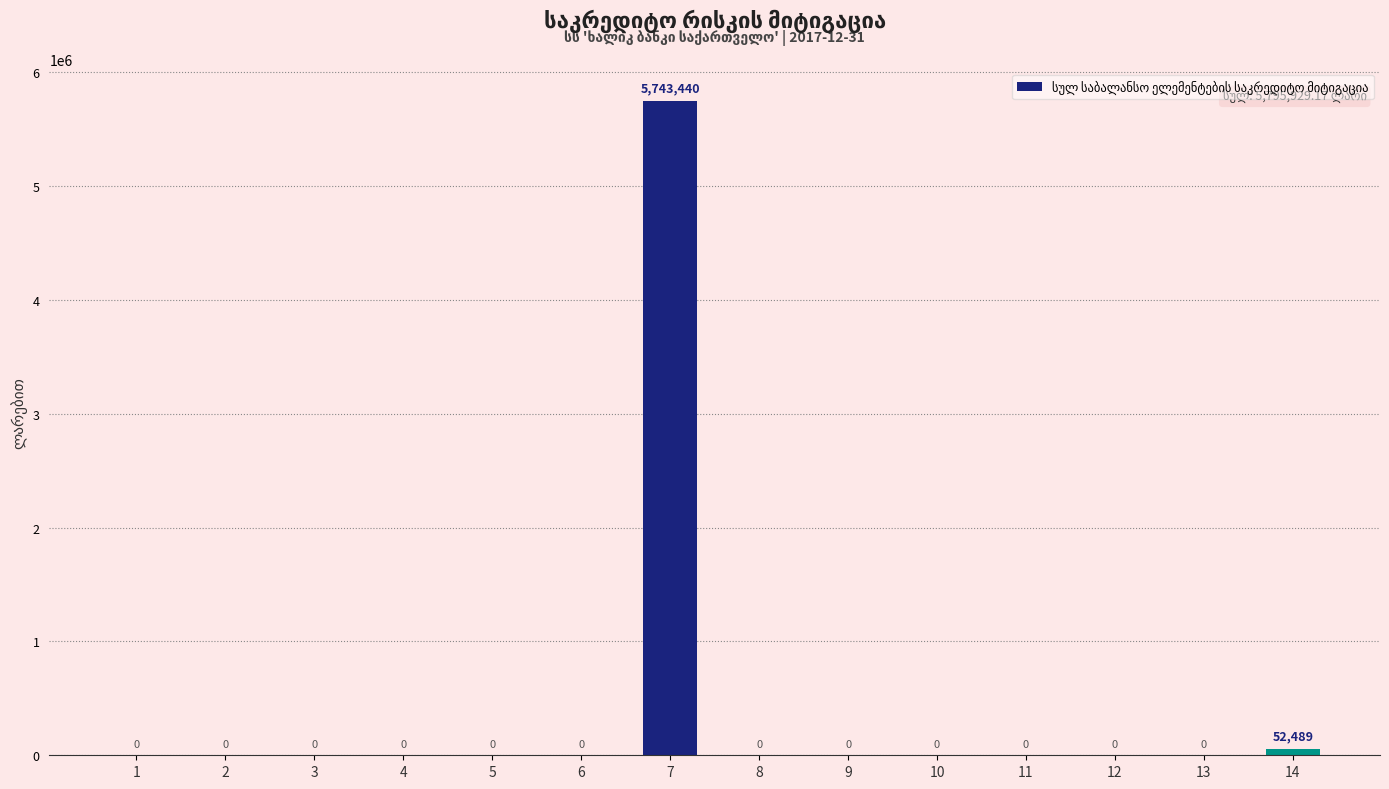

What is the sum of the values at 2 and 7?

5743440.0